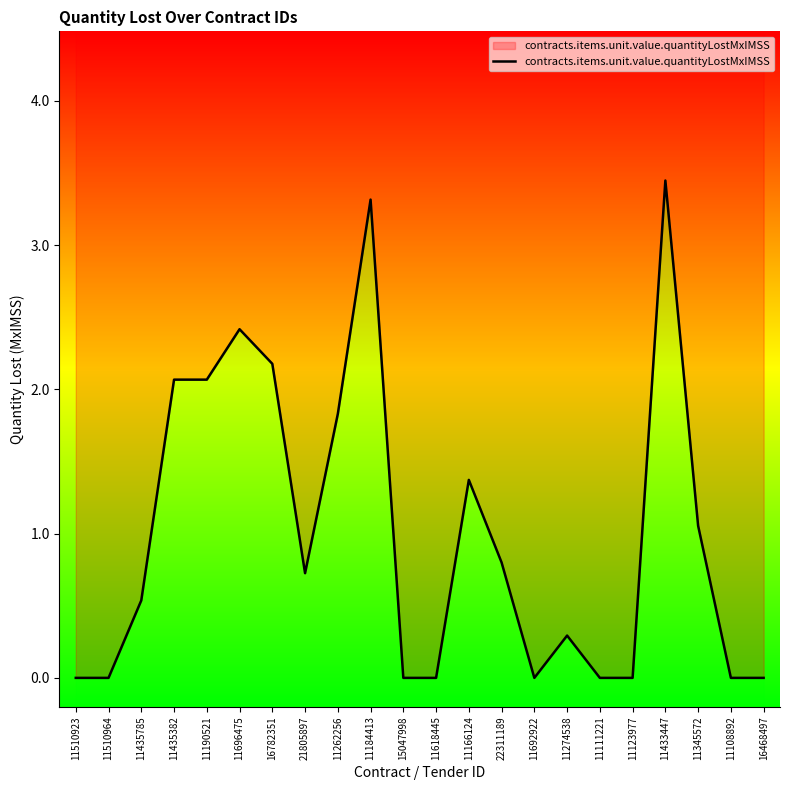

How many lines are shown in the chart?

1